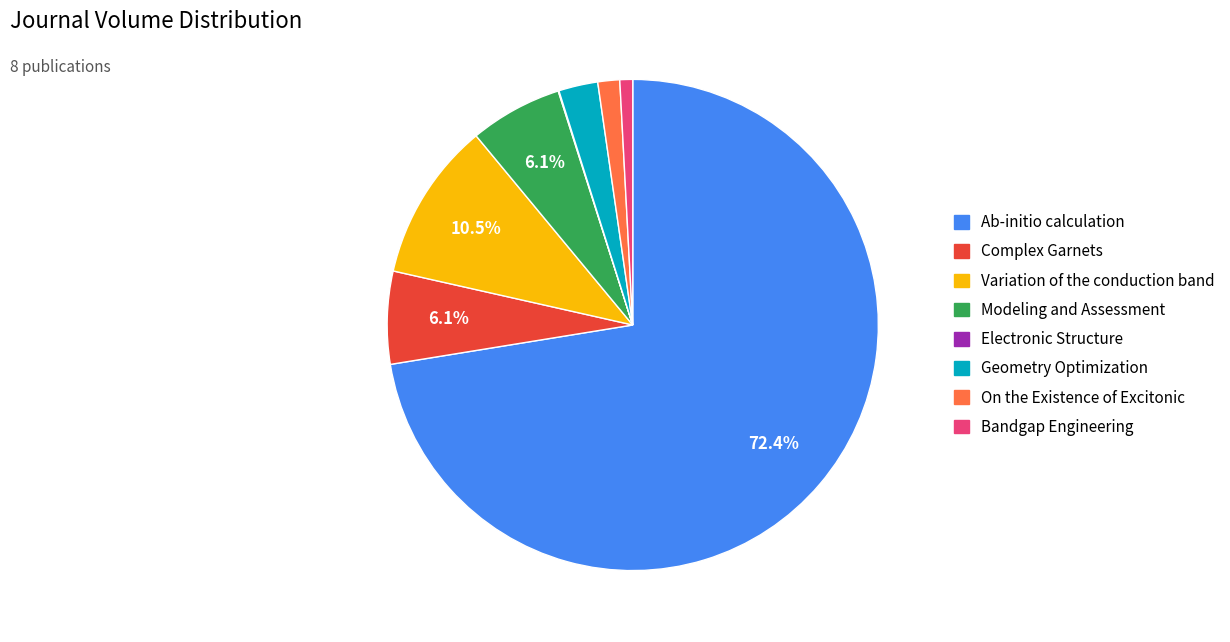

Which slice represents more than half of the pie?

Ab-initio calculation